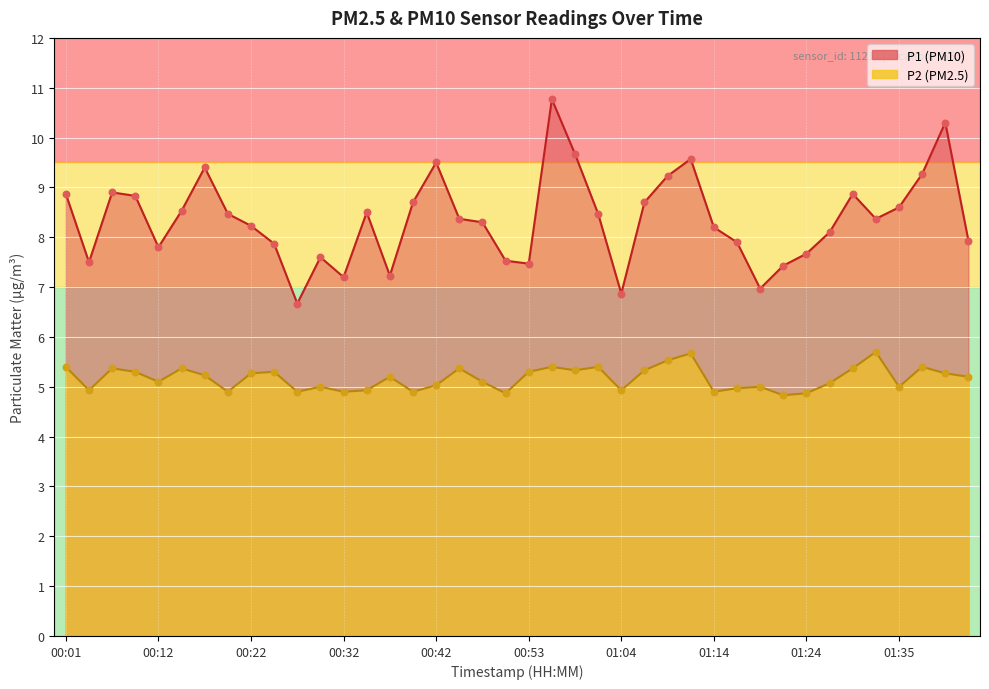

Which series contains the highest Y value?

P1